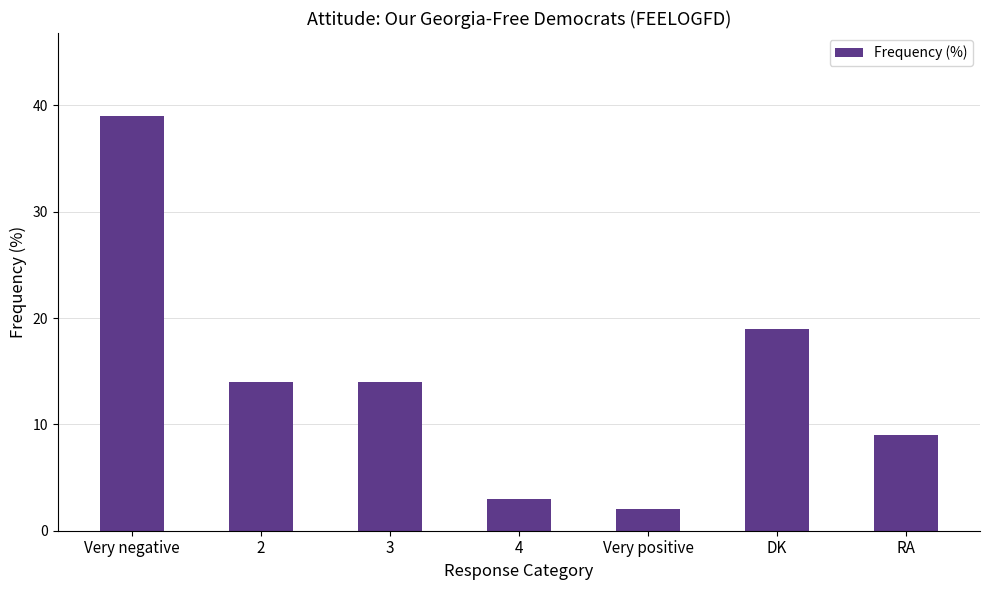

How many distinct data groups are displayed?

1